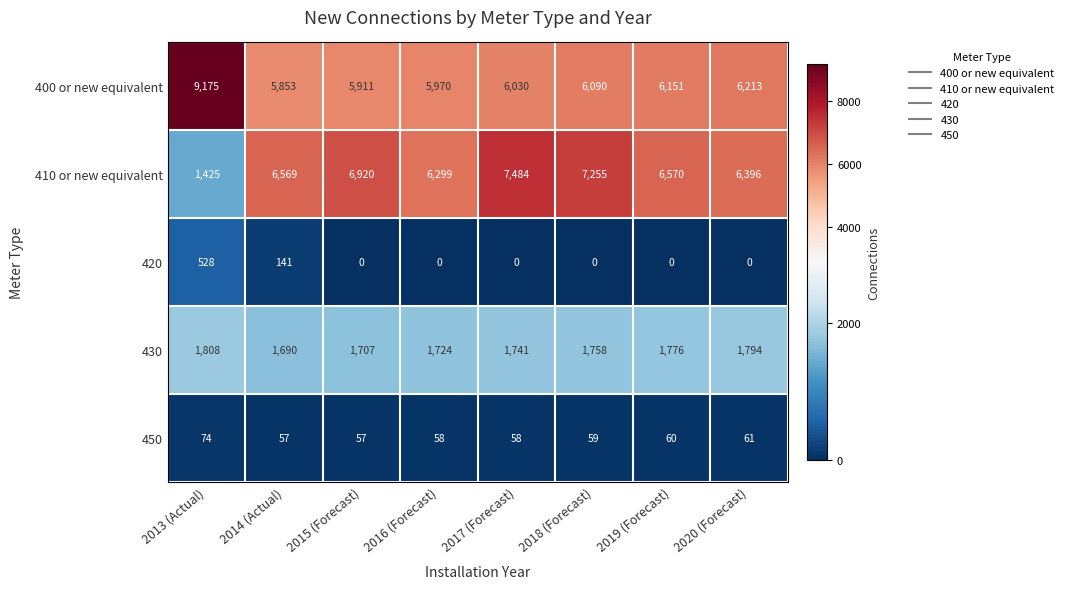

What is the lowest value of the 450 series?

57